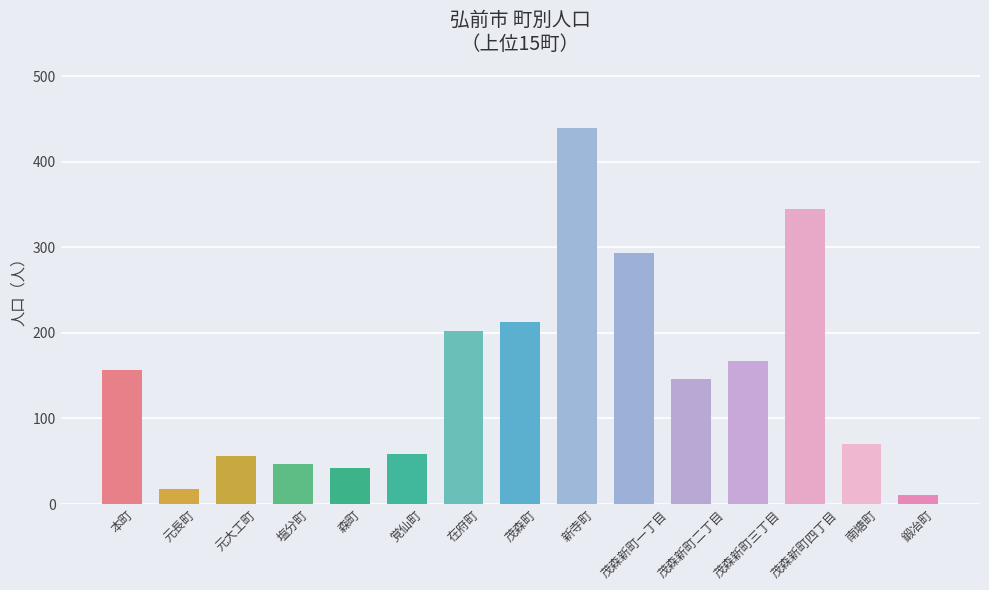

What position from the left is 茂森新町一丁目?

10